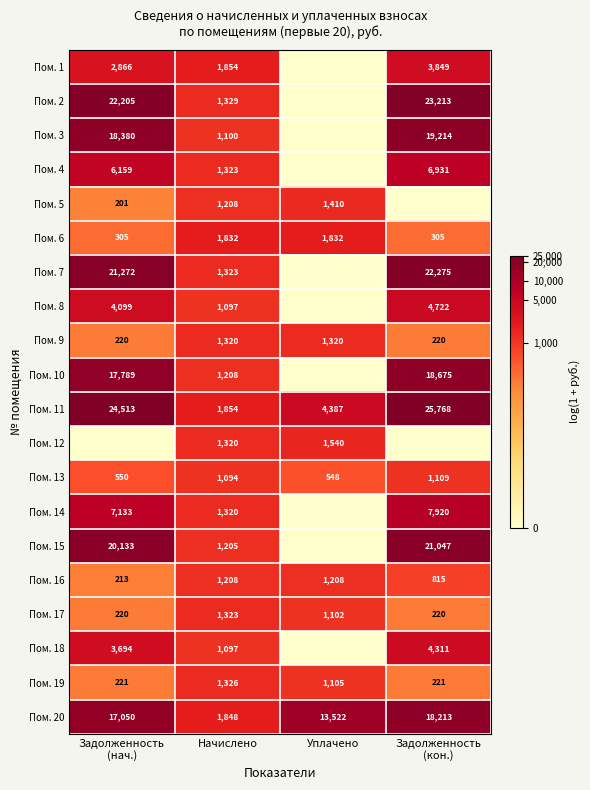

What is the highest value of the Пом. 17 series?

1323